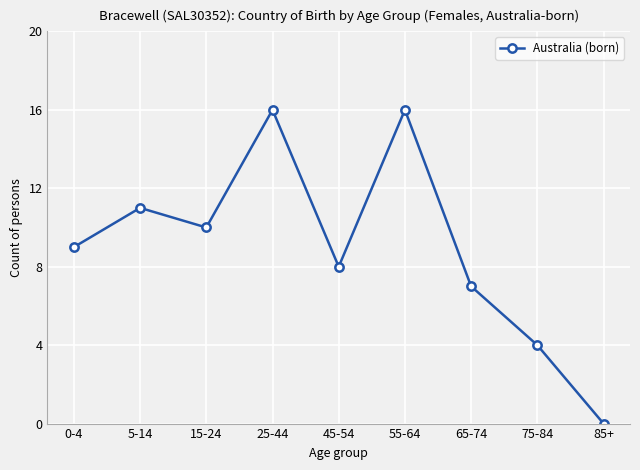

How many interior local valleys (lower than both neighbors) does the data have?

2